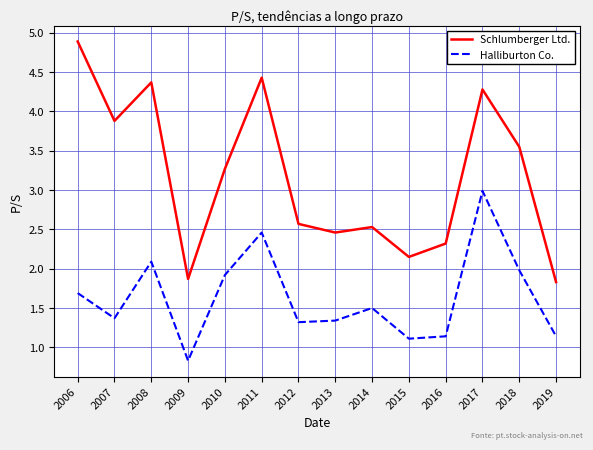

True or false: Schlumberger Ltd. and Halliburton Co. cross at least once.

False